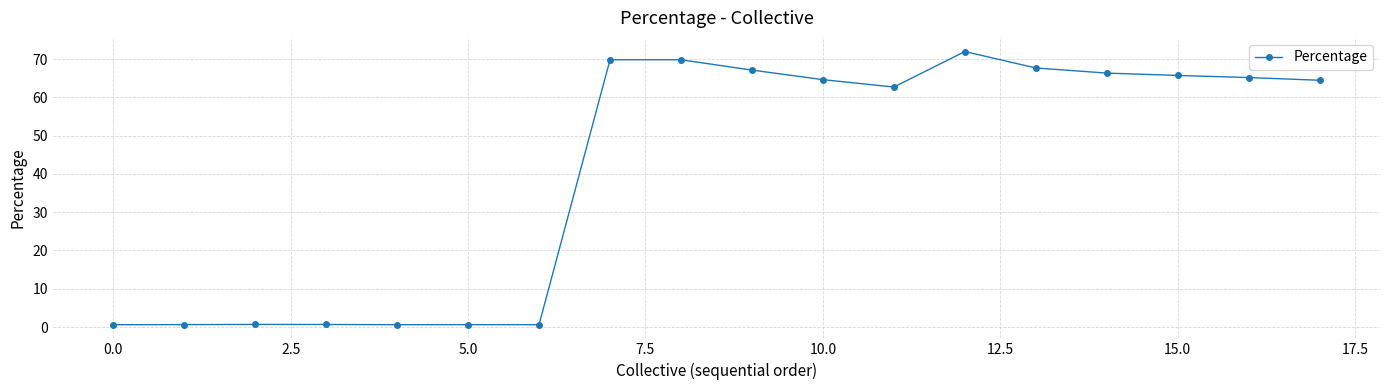

What is the maximum value shown in the chart?

72.0